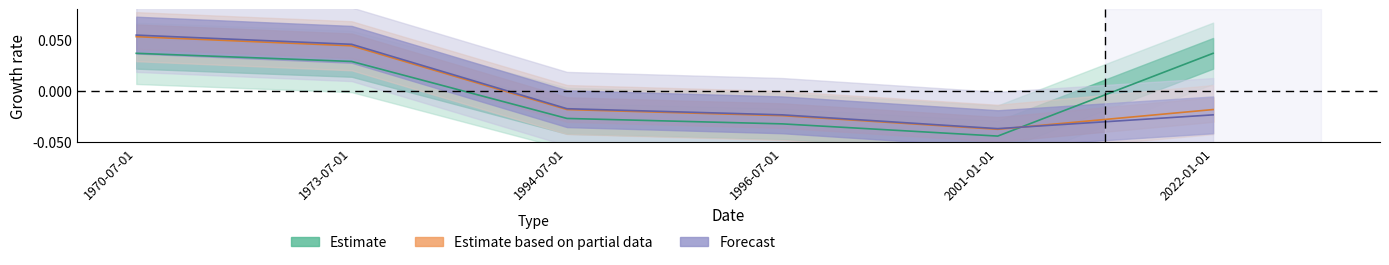

True or false: Estimate based on partial data has a value of 0.1 at 1970-07-01.

True